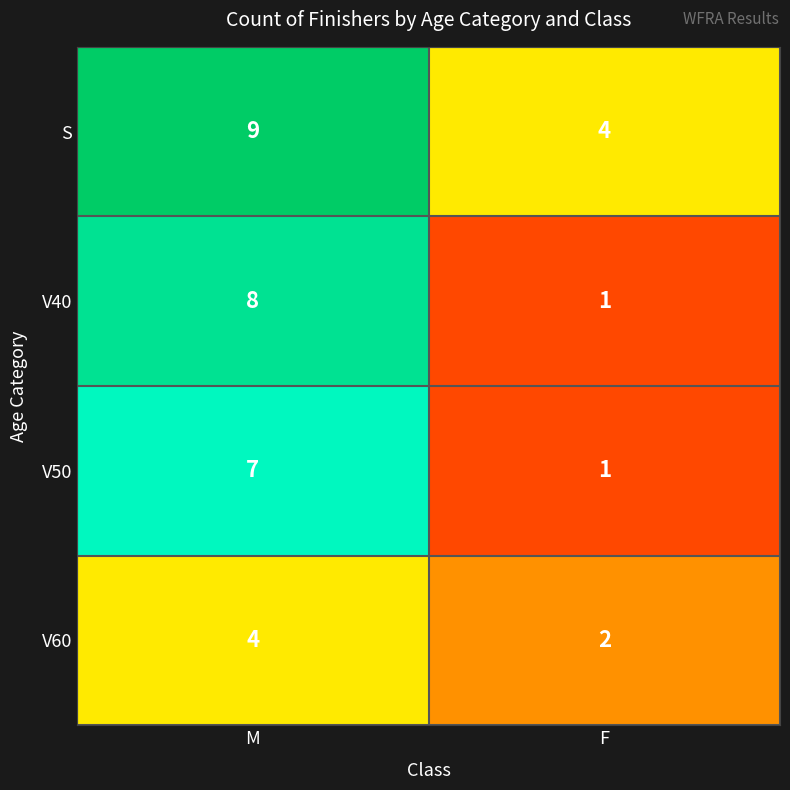

At which category is the sum across all series the highest?

M